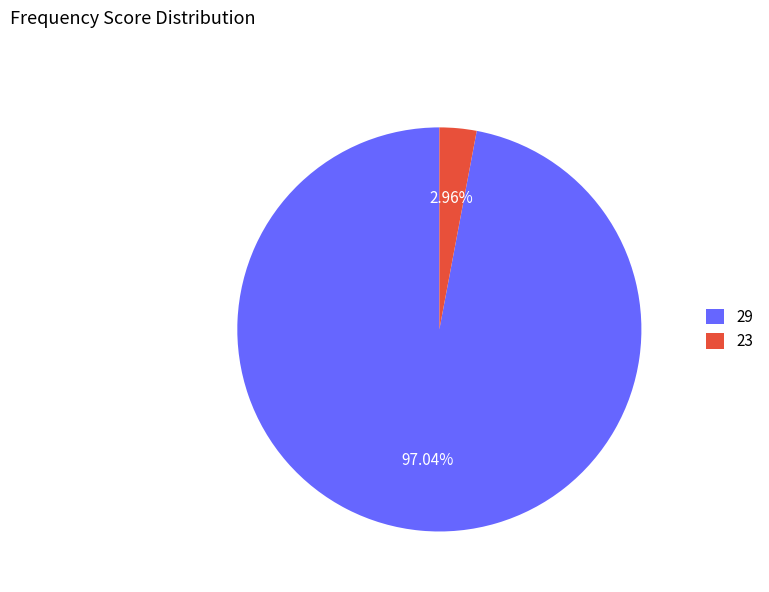

Is the sum of 29 and 23 greater than half?

Yes